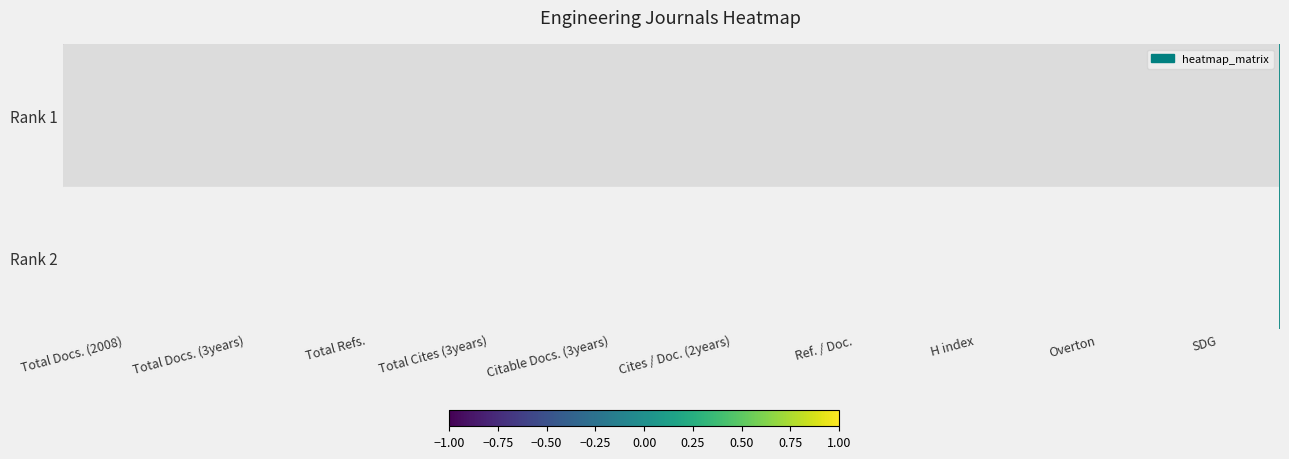

Reading left to right, what are all the values shown in this chart?

Rank 1: Total Docs. (2008)=-1	Total Docs. (3years)=0	Total Refs.=-1	Total Cites (3years)=0	Citable Docs. (3years)=-1	Cites / Doc. (2years)=-1	Ref. / Doc.=0	H index=1	Overton=0	SDG=0
Rank 2: Total Docs. (2008)=1	Total Docs. (3years)=0	Total Refs.=1	Total Cites (3years)=0	Citable Docs. (3years)=1	Cites / Doc. (2years)=1	Ref. / Doc.=0	H index=-1	Overton=0	SDG=0